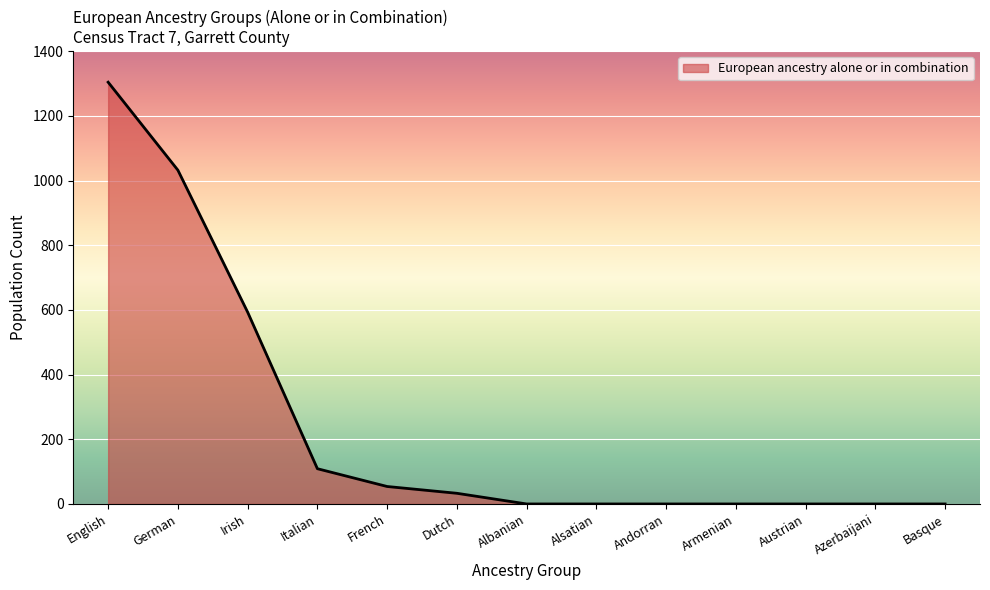

True or false: the data shows 0 at Azerbaijani.

True